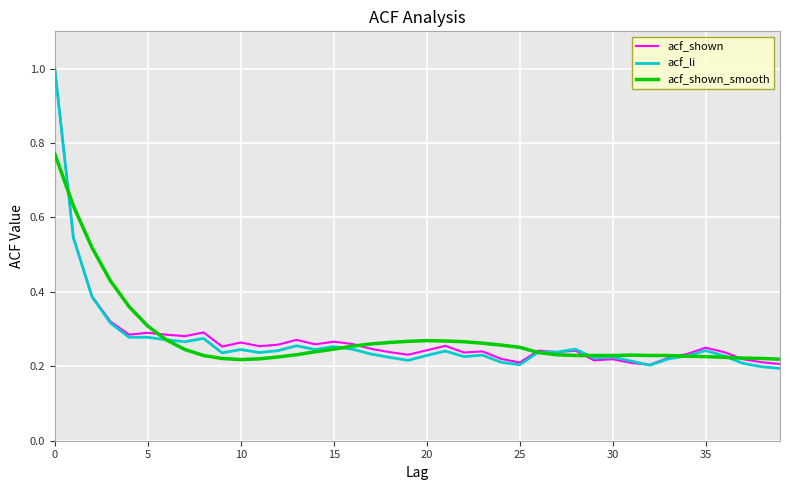

True or false: acf_li and acf_shown_smooth cross at least once.

True